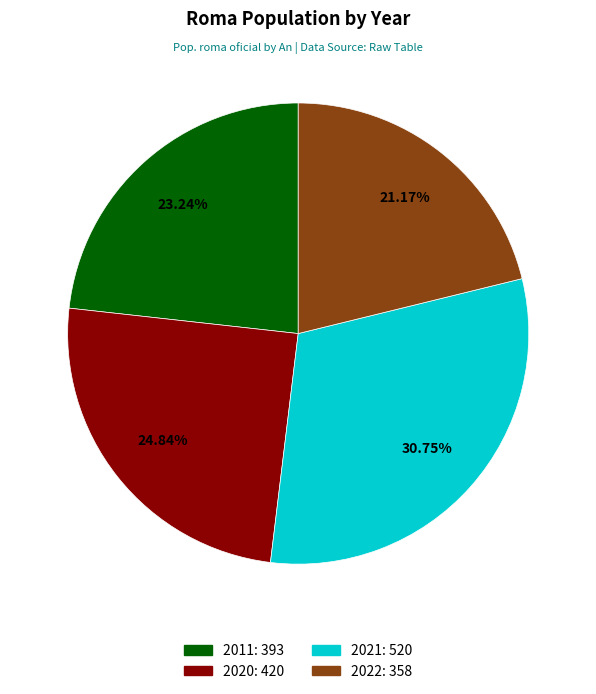

To the nearest percent, what percentage of the pie is 2020?

25%